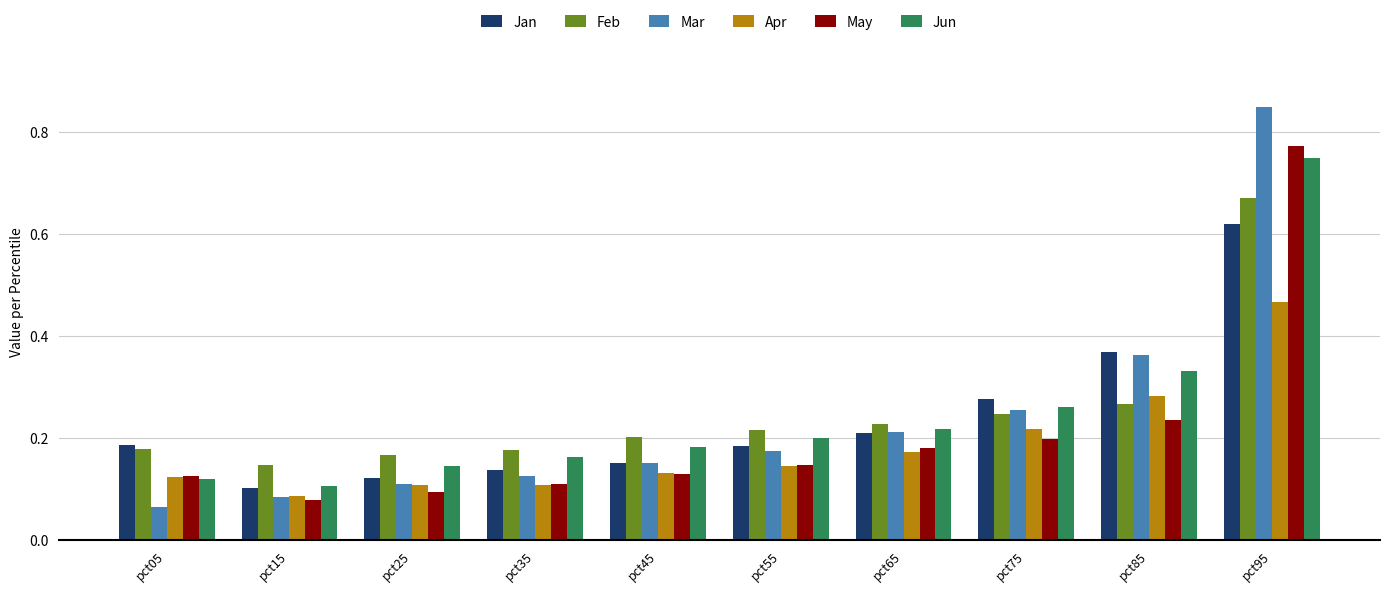

Which series changed the most between pct15 and pct65?

Mar